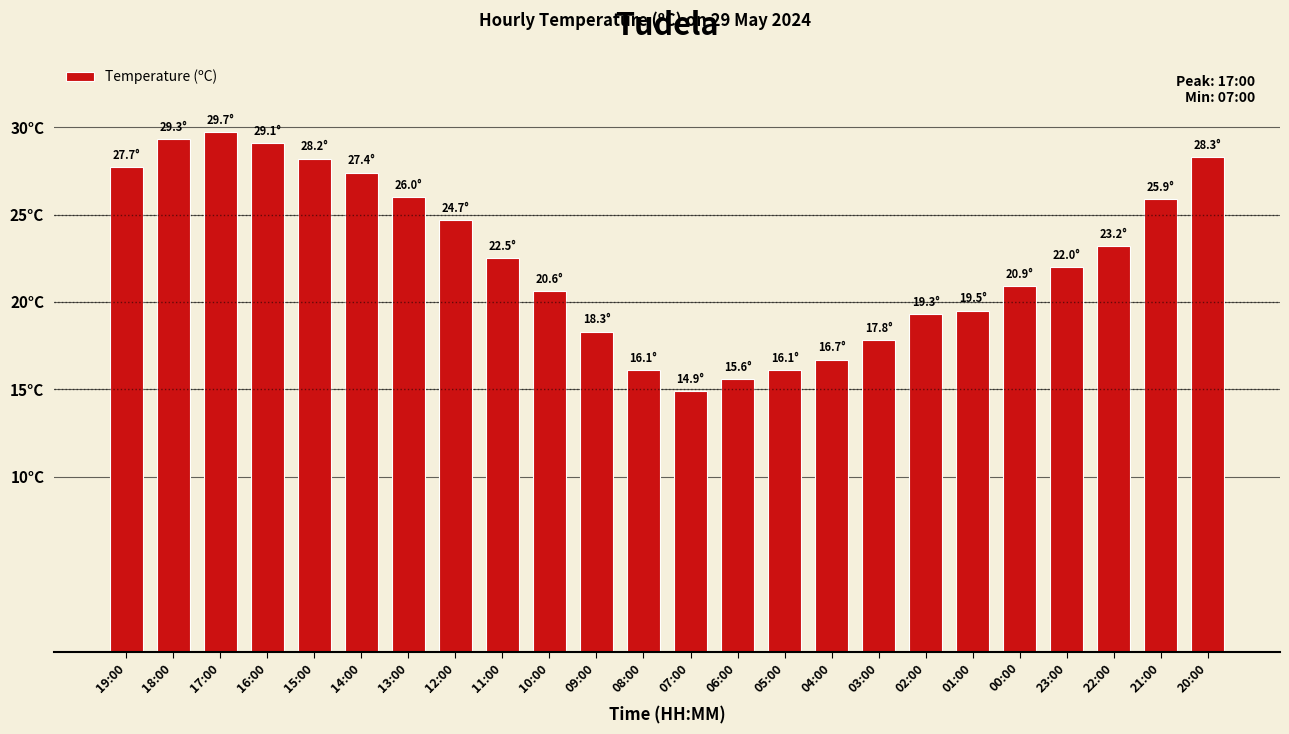

What is the change in value from 12:00 to 01:00?

-5.2